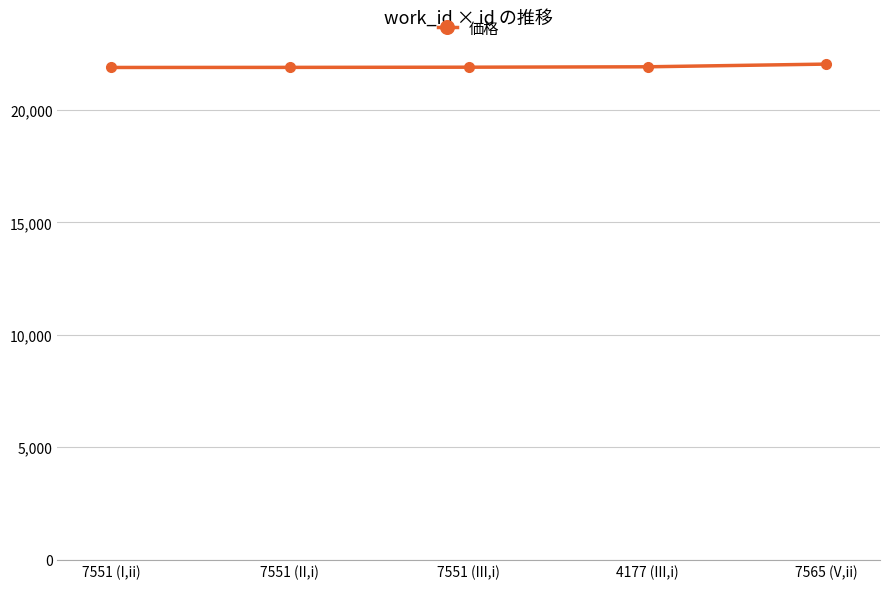

Approximately how many times larger is the value at 4177 (III,i) compared to 7551 (III,i)?

1.0